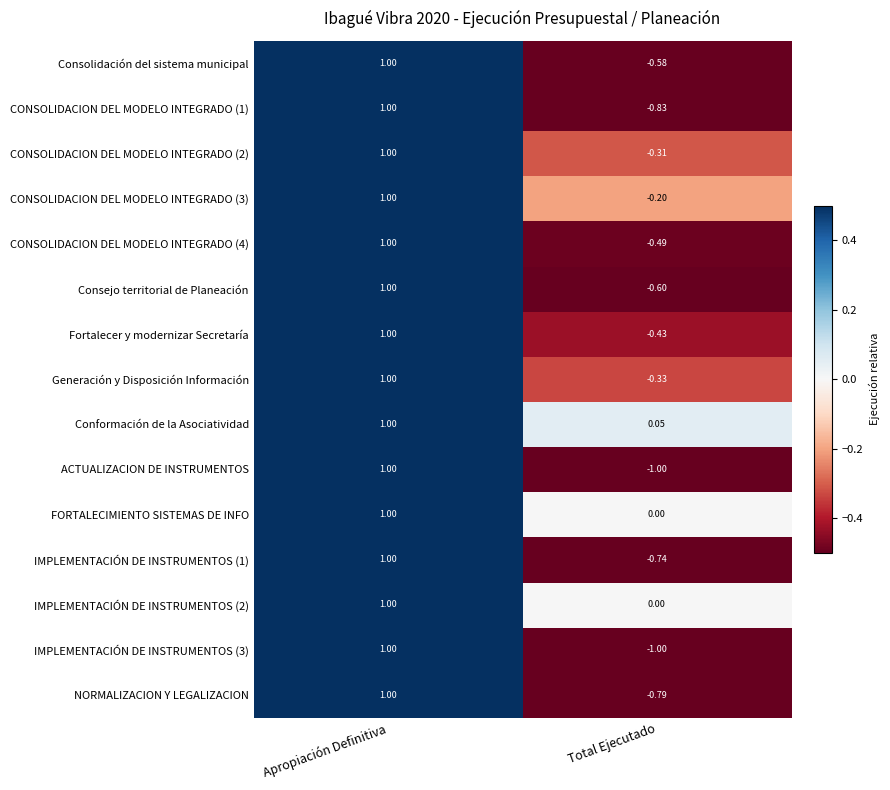

How many distinct data groups are displayed?

15